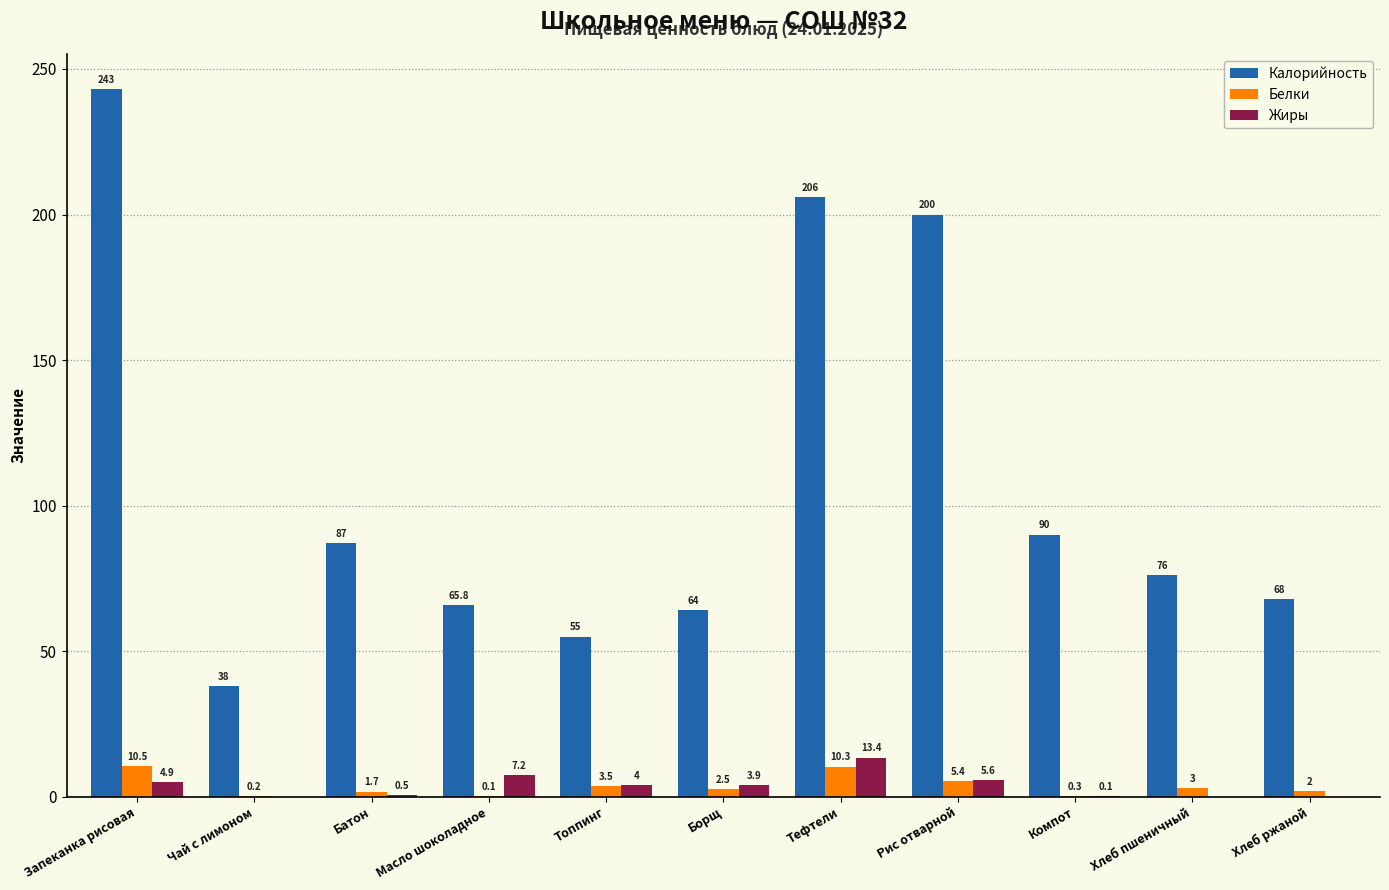

How many data points does each series have?

11